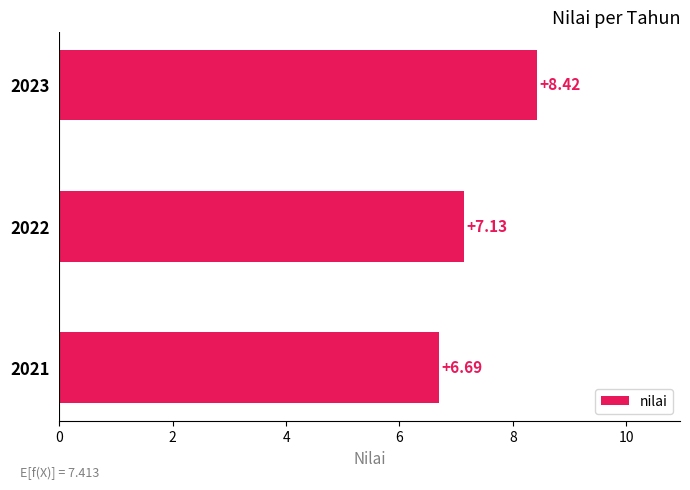

Approximately how many times larger is the value at 2021 compared to 2023?

0.8